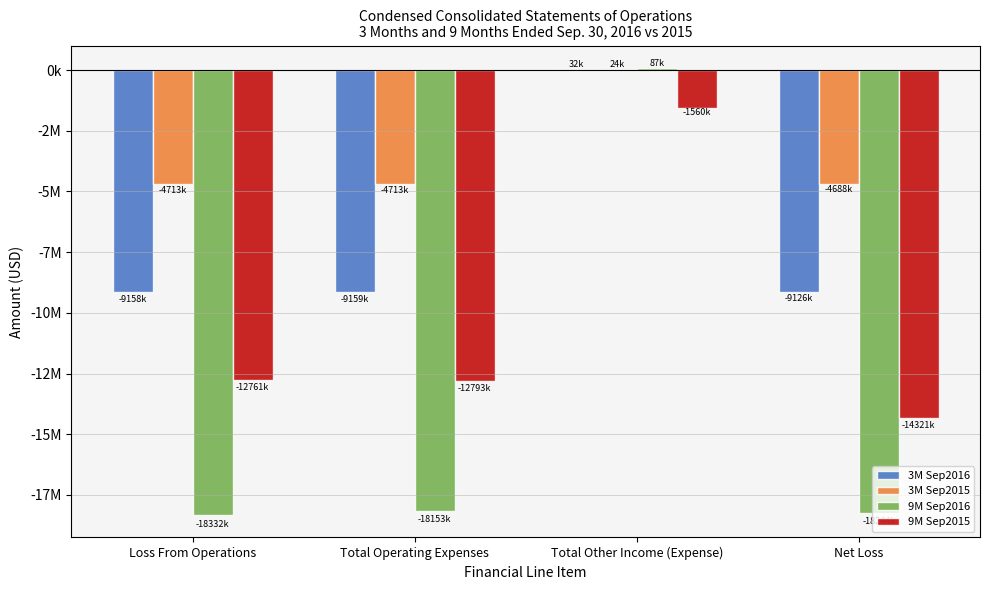

What is the difference between the 9M Sep2016 values at Loss From Operations and Total Operating Expenses?

178952